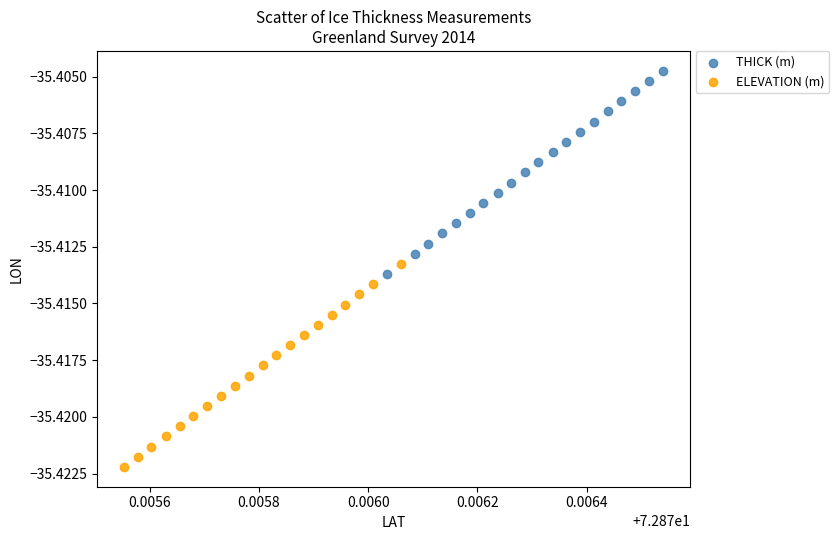

Which series has the widest spread of Y values?

THICK (m)